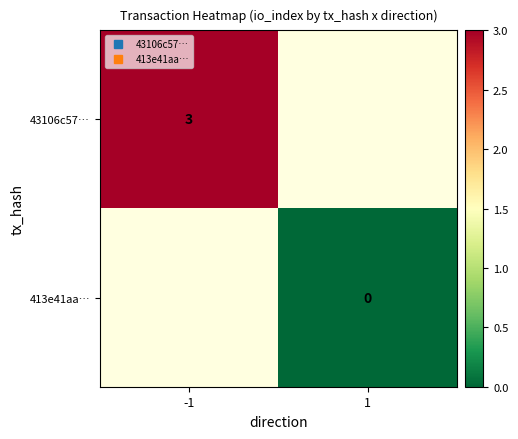

Count the number of categories in the chart.

2